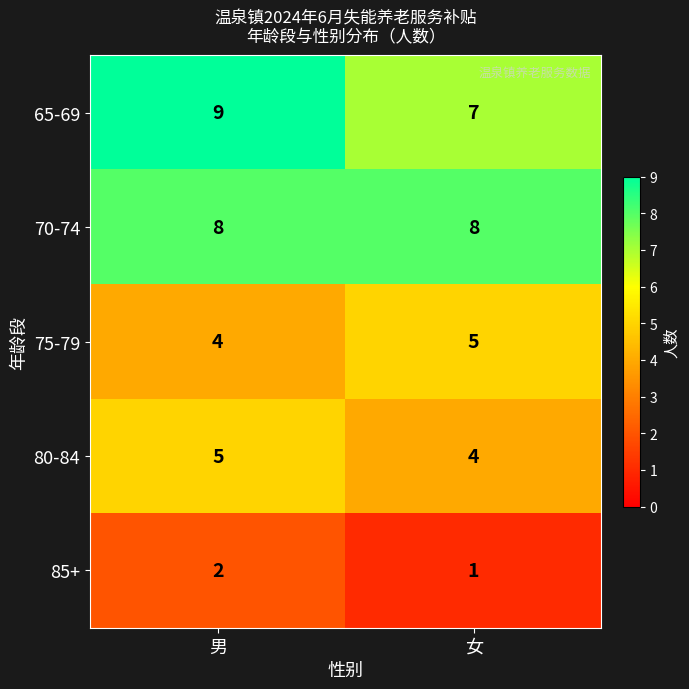

The value of 80-84 at 女 is 1. True or false?

False